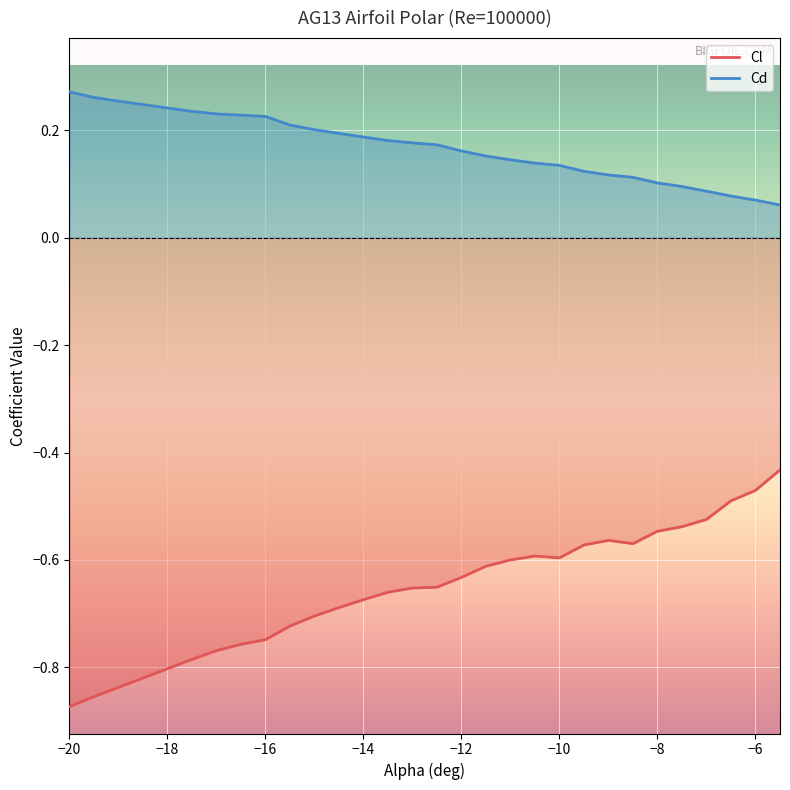

Read the Cd value at -12.

0.2